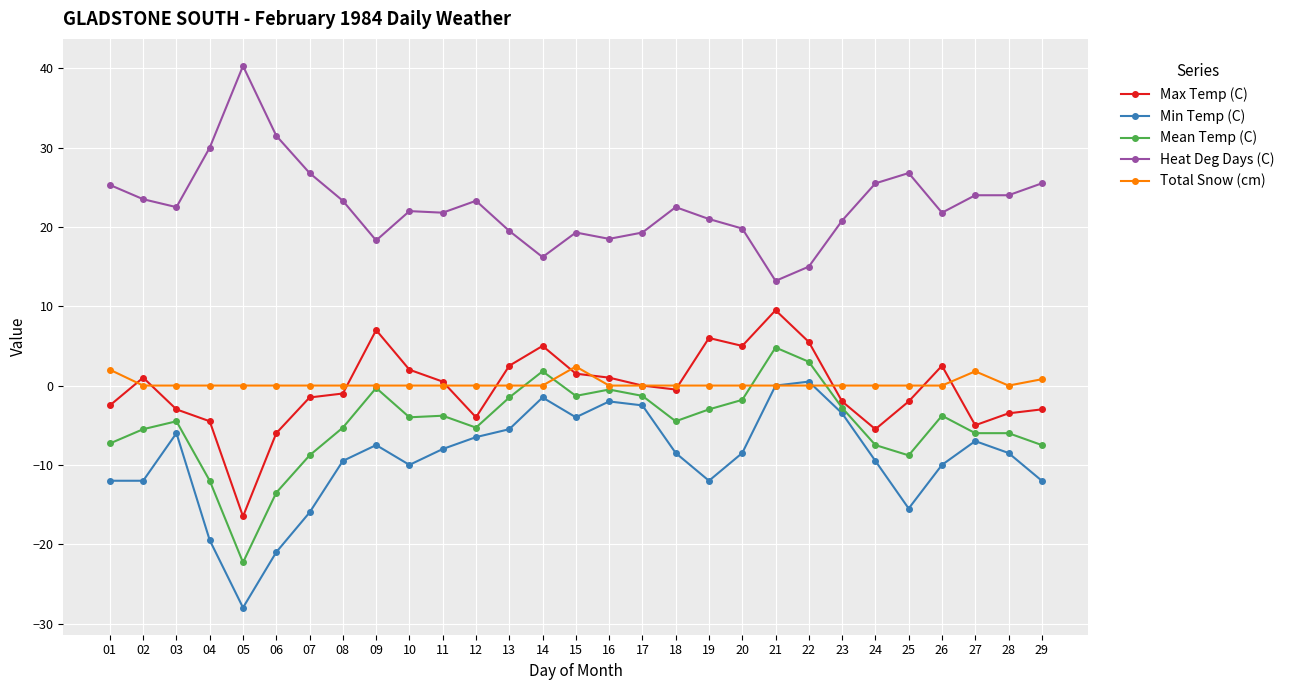

What are all the series names shown in the legend?

Max Temp (C), Min Temp (C), Mean Temp (C), Heat Deg Days (C), Total Snow (cm)